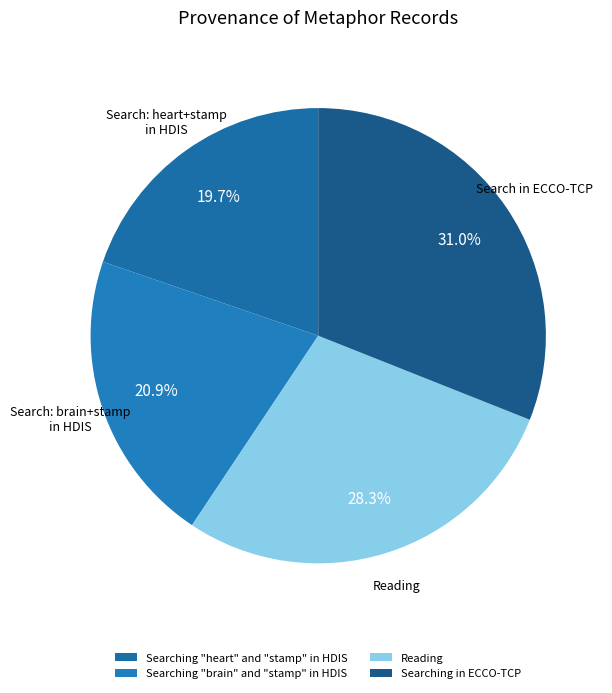

To the nearest percent, what is the difference between the Searching "heart" and "stamp" in HDIS and Reading slice percentages?

9%